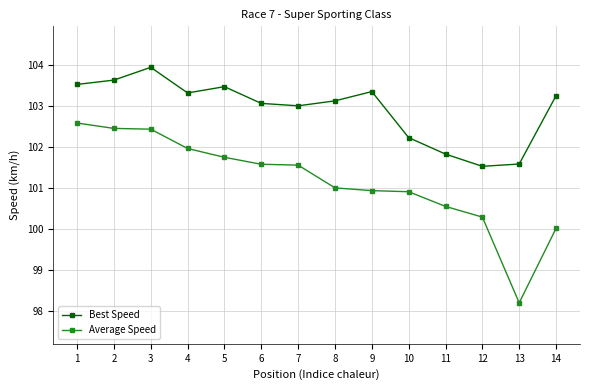

List the series in order of their peak value, lowest first.

Average Speed, Best Speed